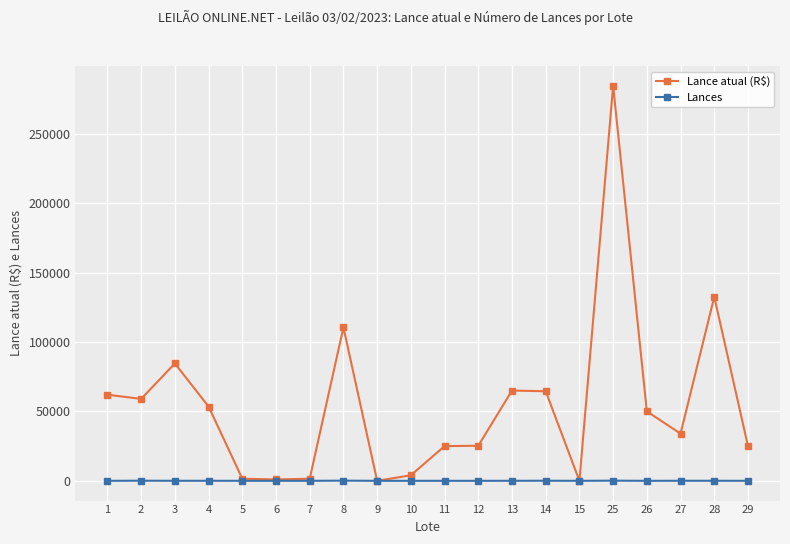

Which series has the largest range (max minus min)?

Lance atual (R$)